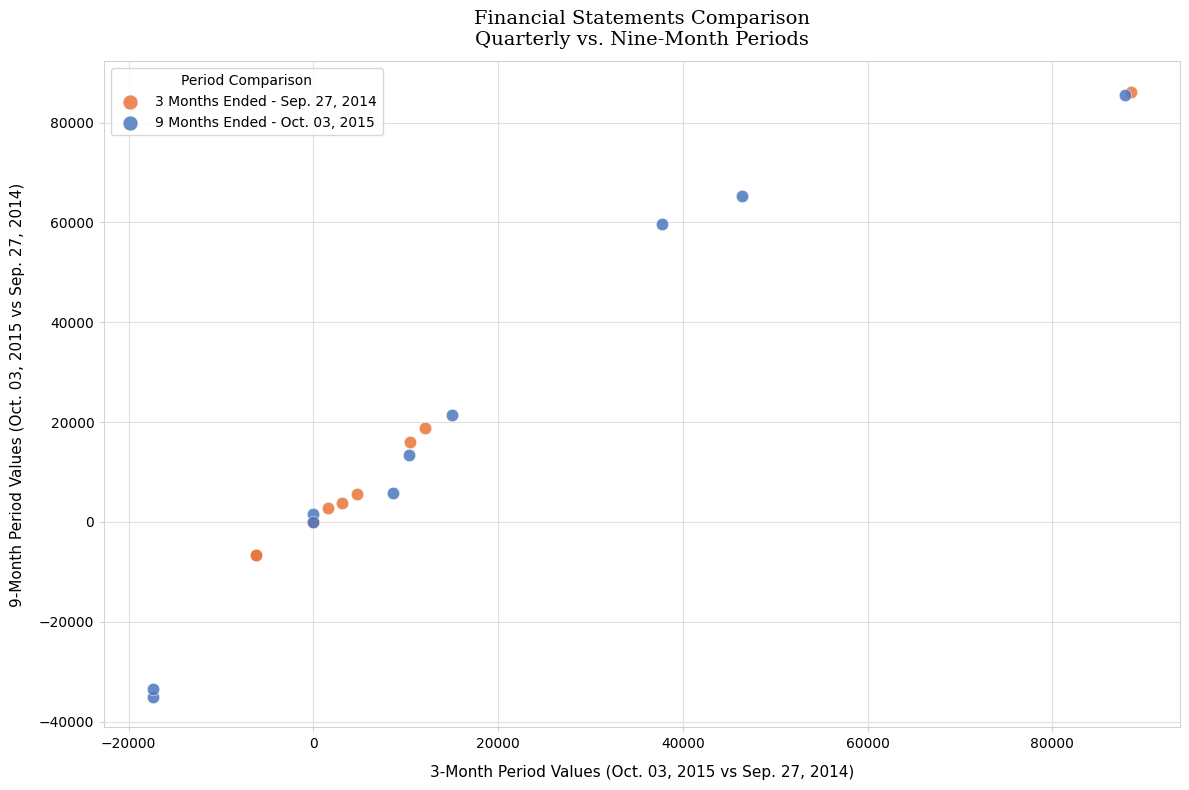

Which series has the widest spread of Y values?

9 Months Ended - Oct. 03, 2015